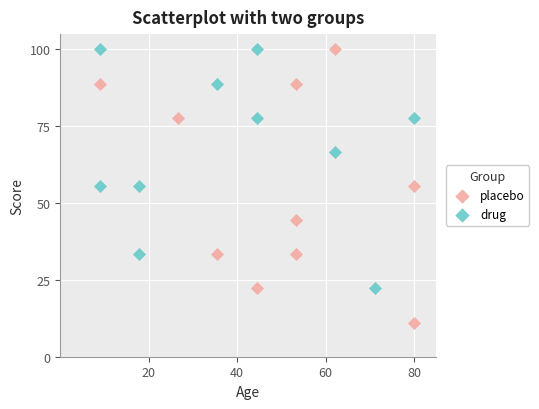

Which series has the widest spread of Y values?

placebo